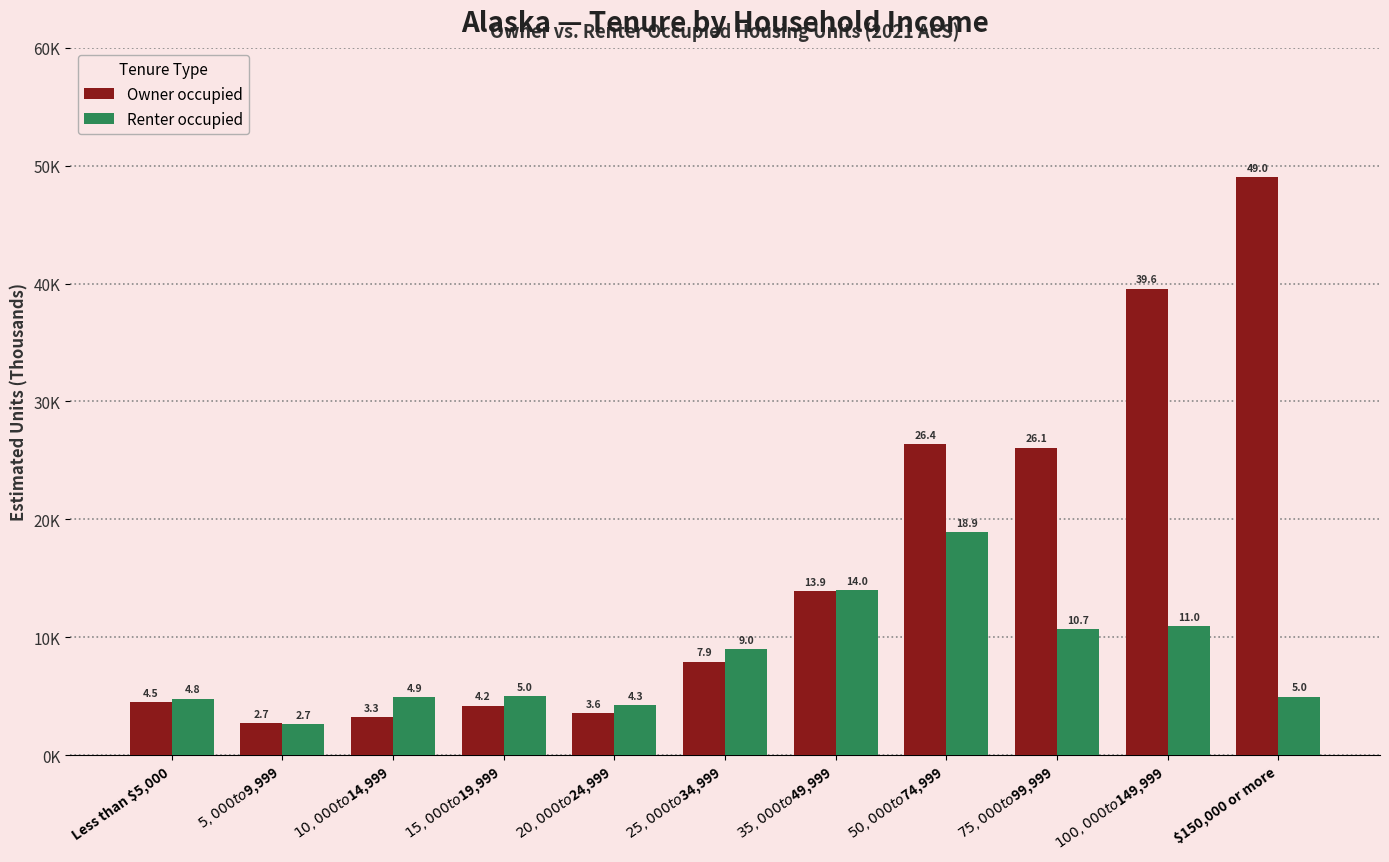

Are the bars grouped side by side (vs. stacked)?

Yes